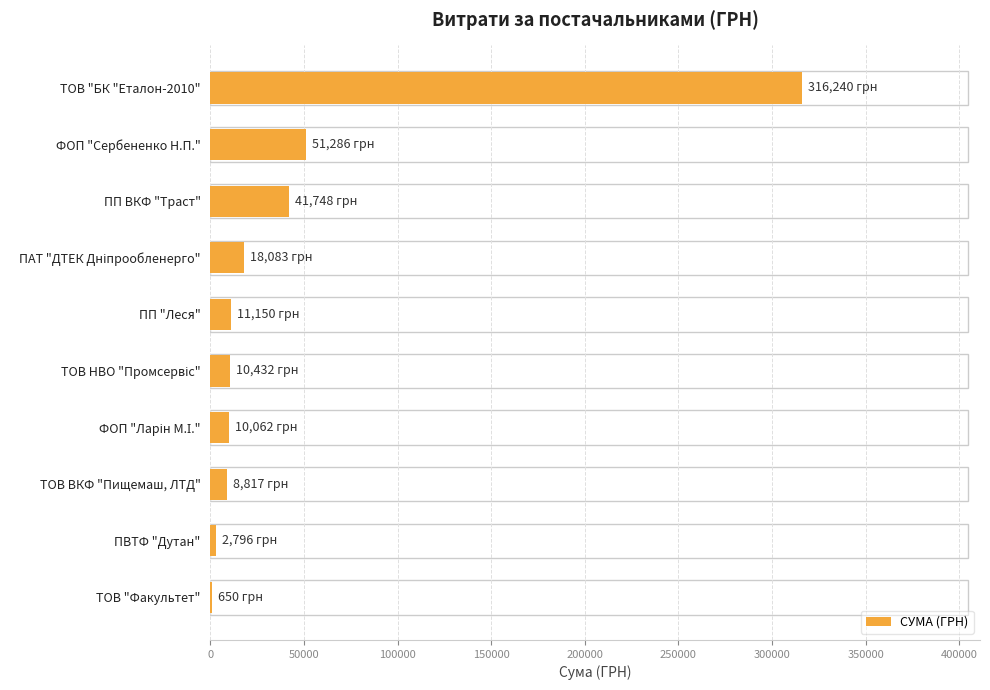

What is the sum of all values?

471263.4